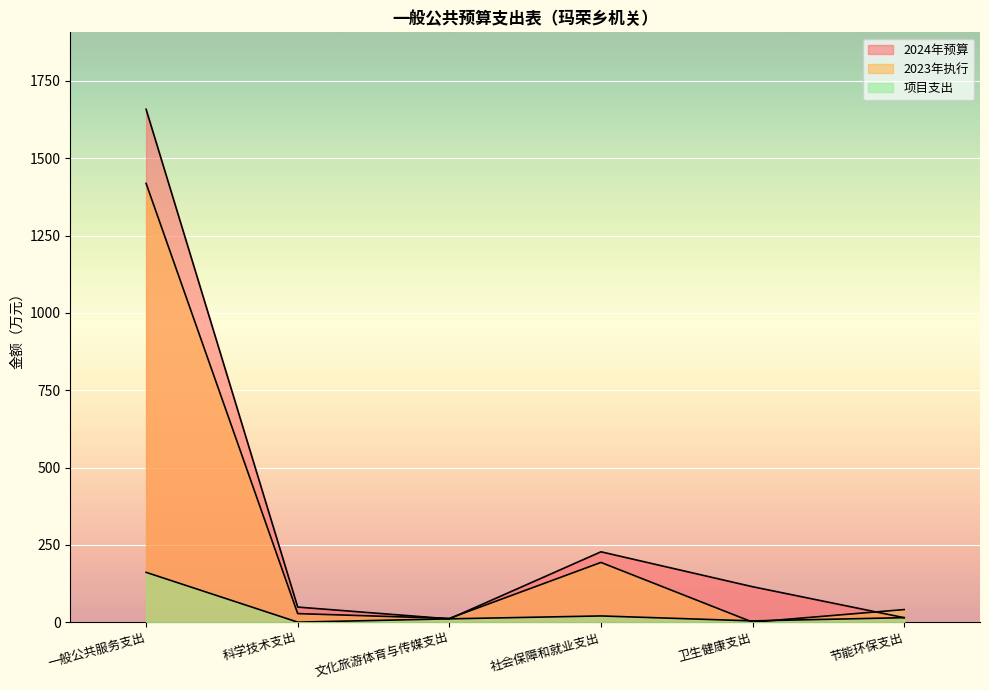

The 2024年预算 series shows 1658.5 at 一般公共服务支出. True or false?

True